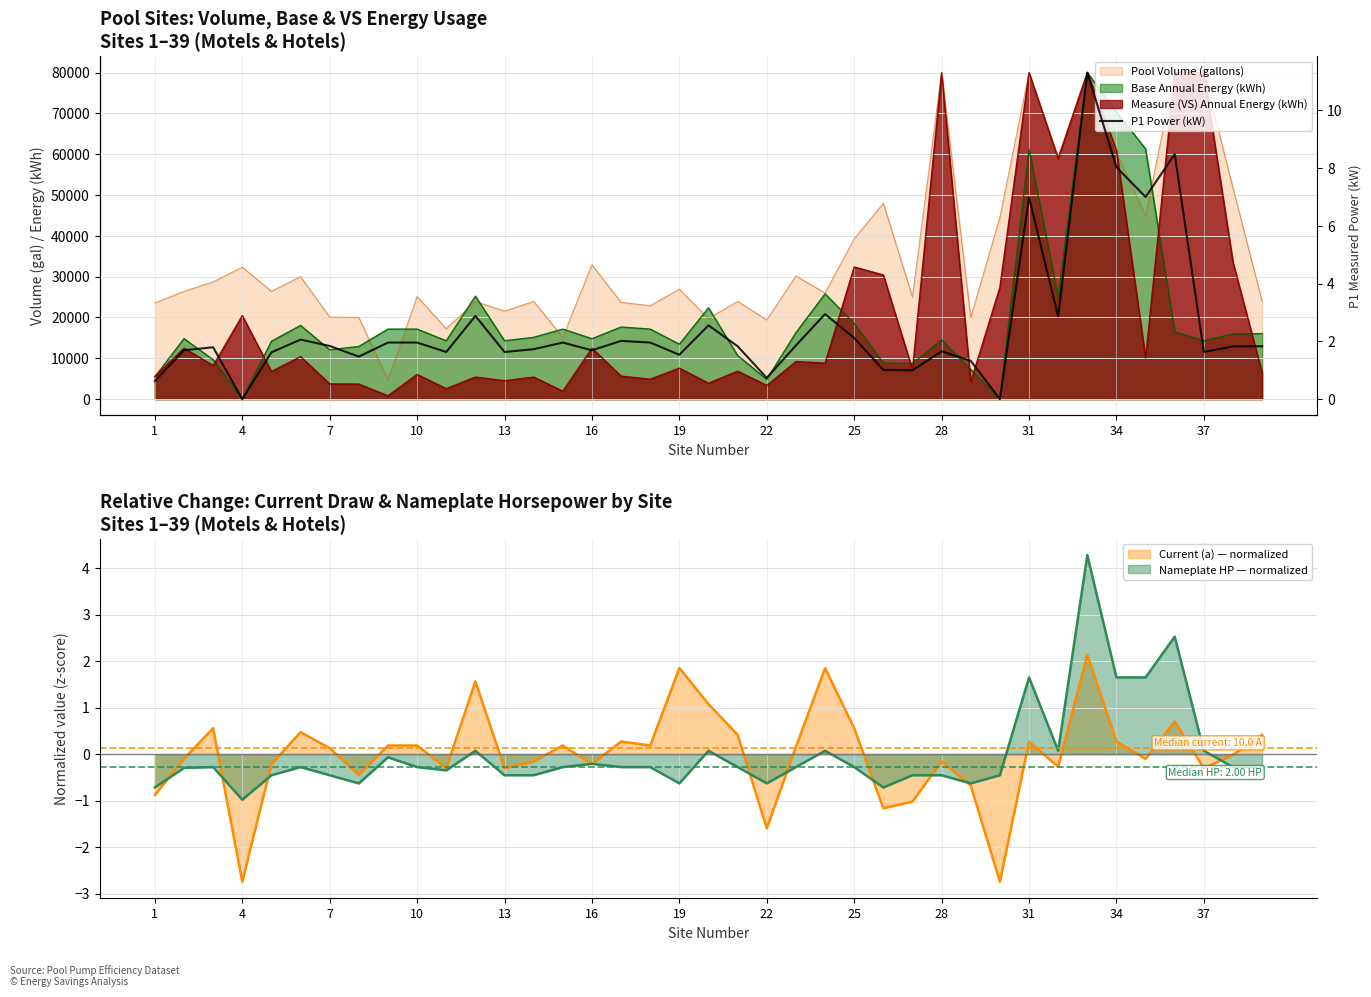

What is the minimum value for Nameplate HP — normalized?

-1.0